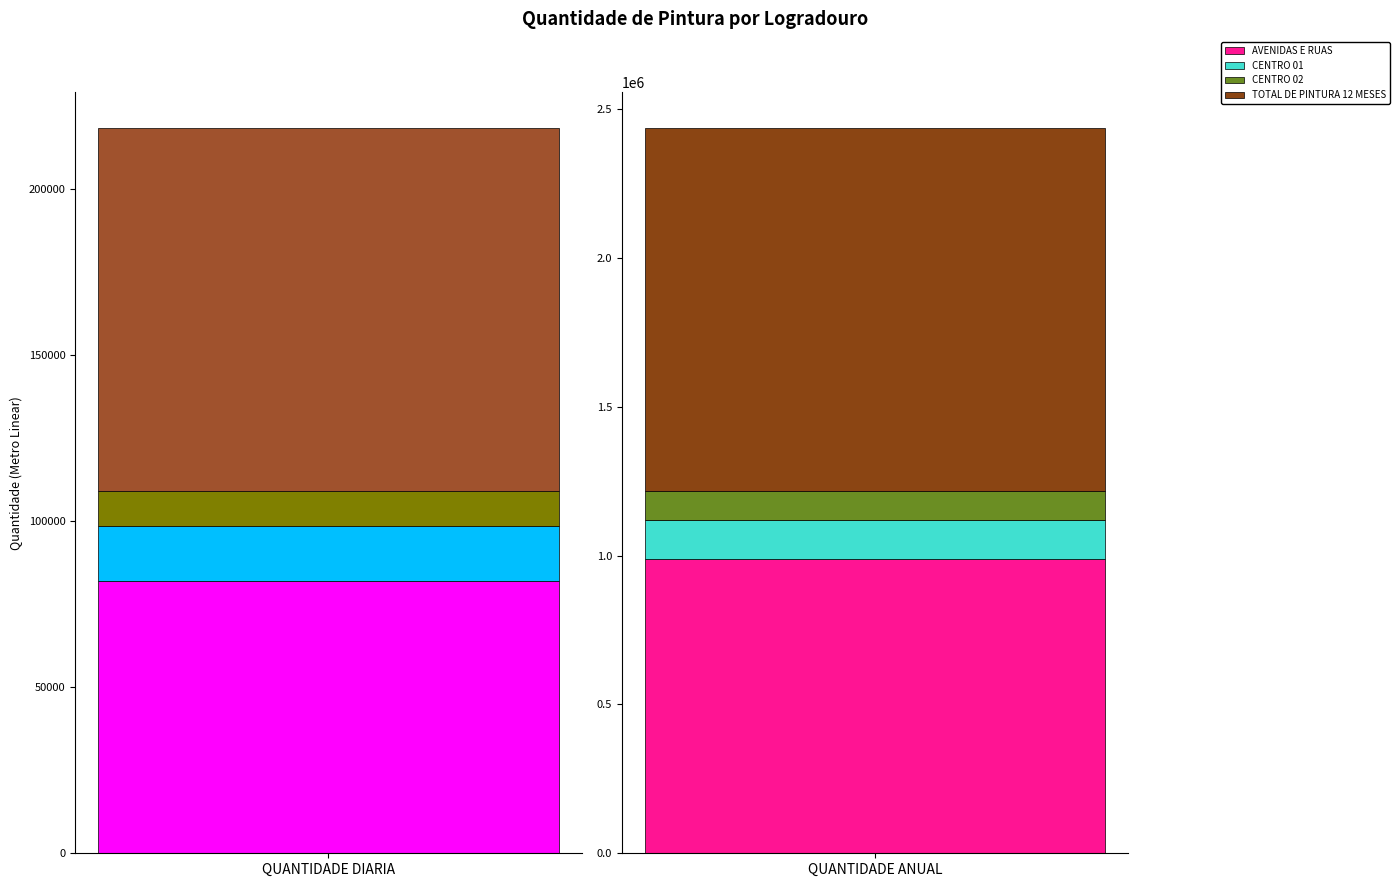

Which series changed the most between AVENIDAS E RUAS and CENTRO 02?

QUANTIDADE ANUAL